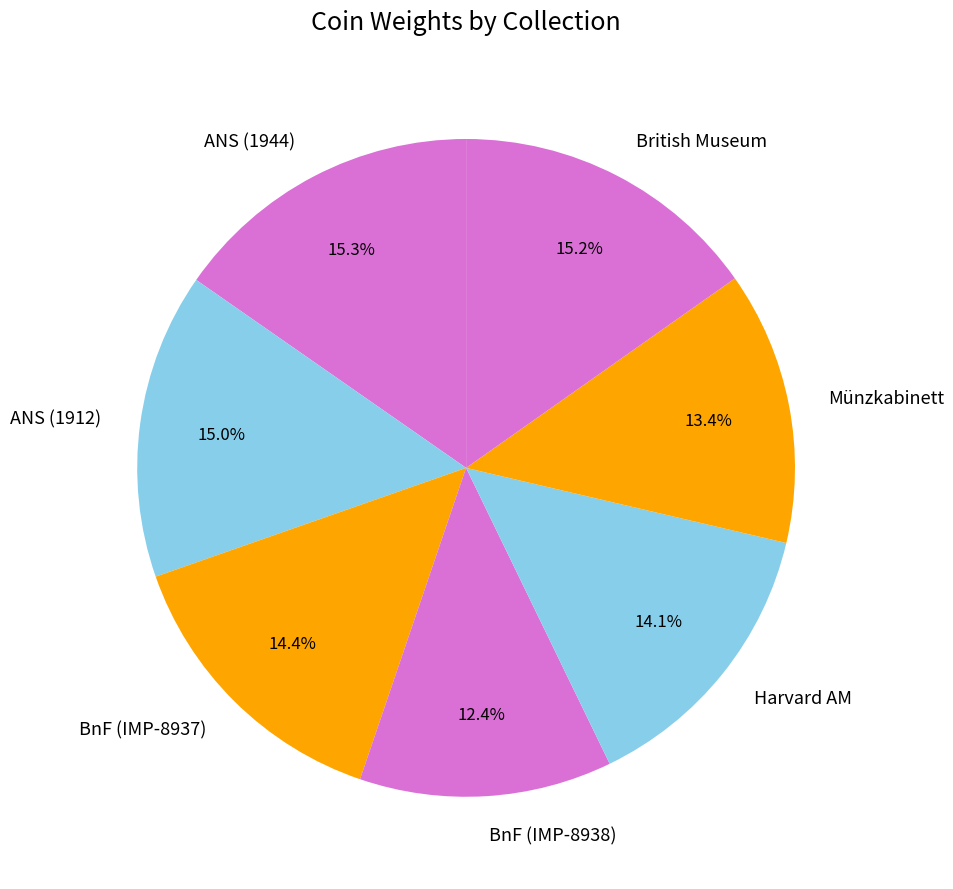

Count the number of slices in the pie.

7